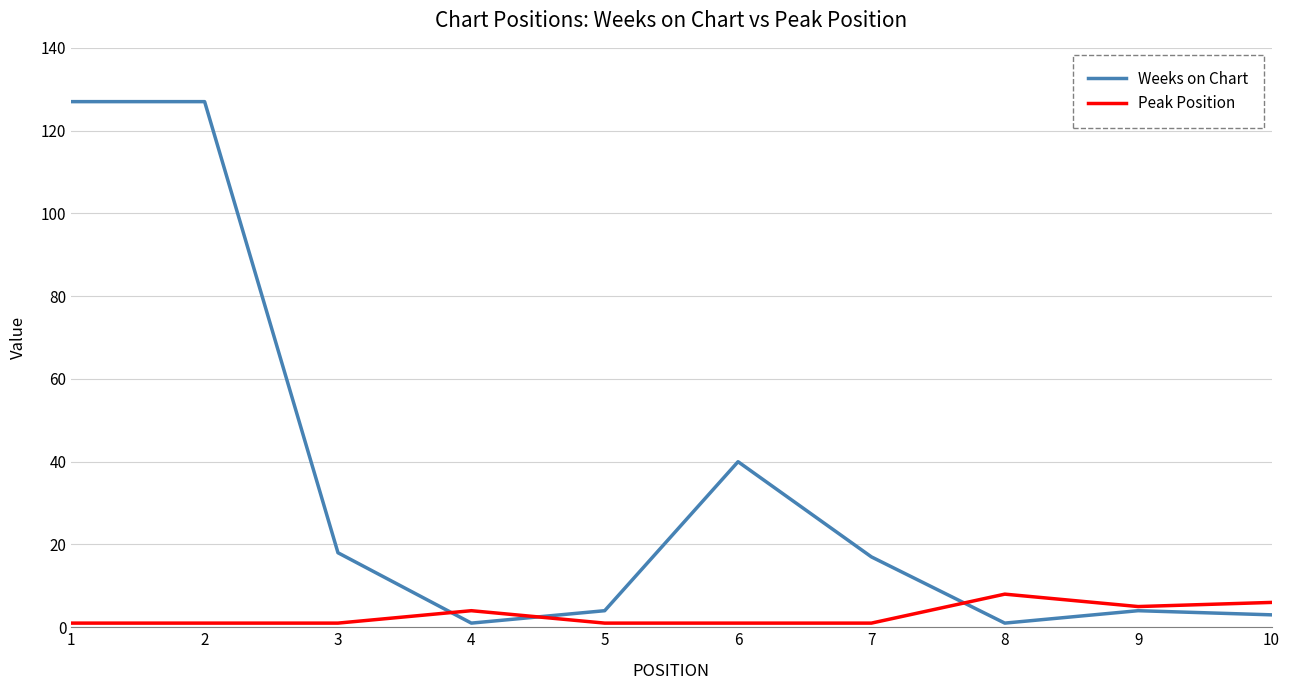

True or false: Weeks on Chart has a value of 4 at 5.

True